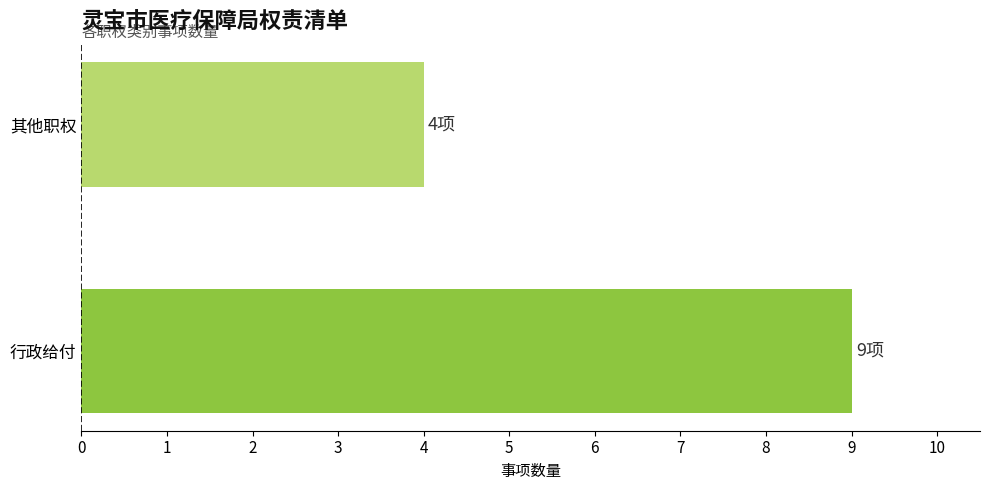

Reading left to right, list all the values displayed in this chart.

行政给付=9	其他职权=4